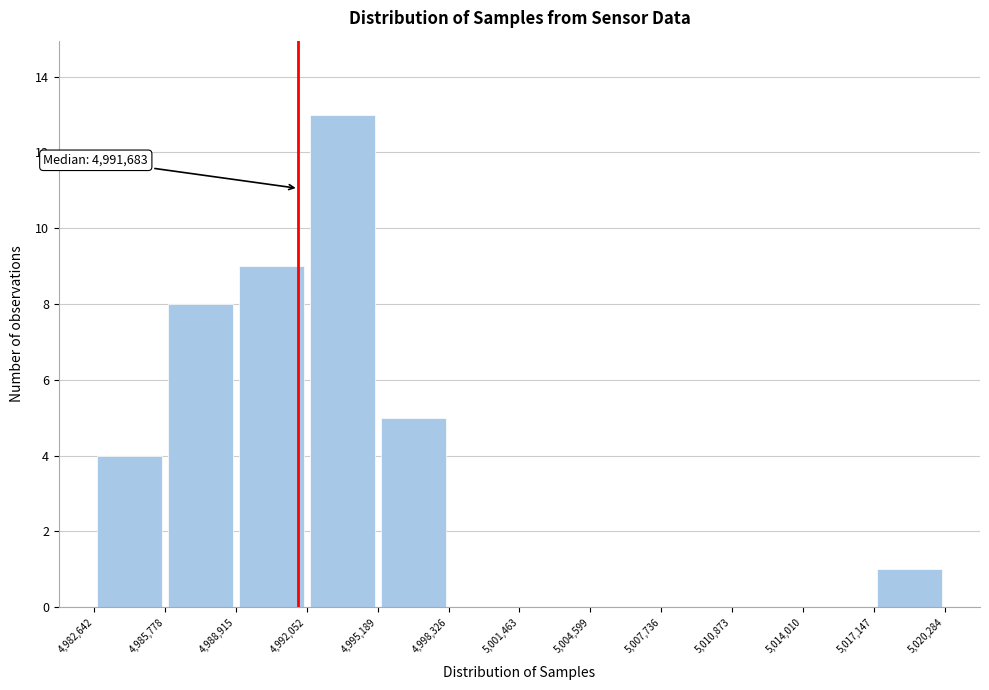

Which range on the x-axis has the tallest bar?

4,992,052 to 4,995,189